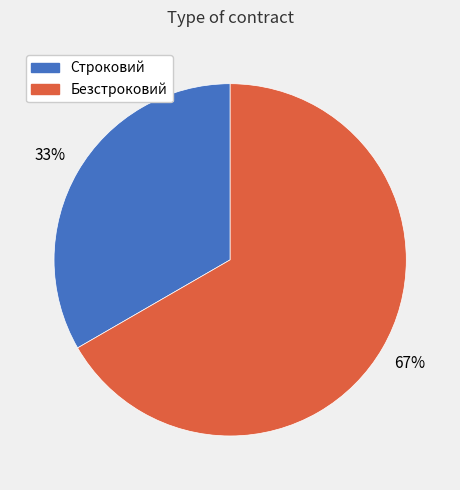

Is the sum of Безстроковий and Строковий greater than half?

Yes